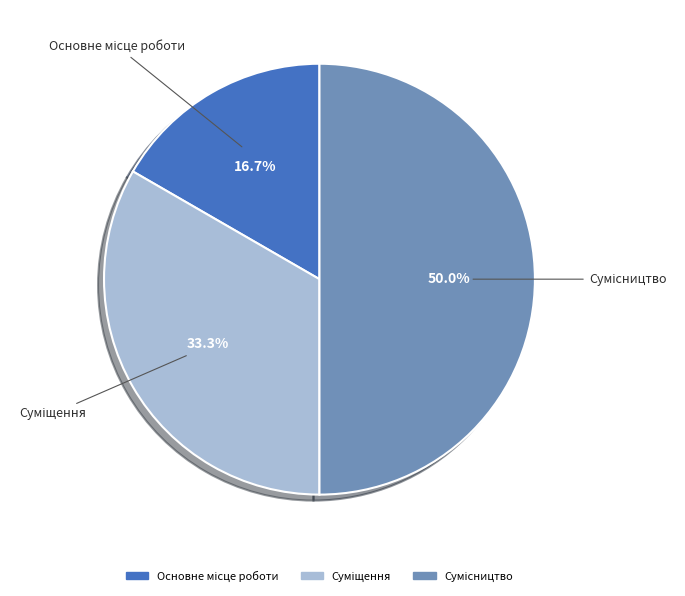

True or false: Сумісництво accounts for 50% of the total.

True